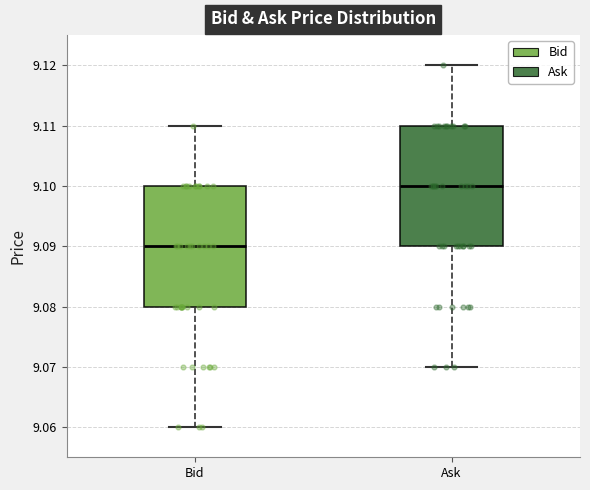

Which box's median line is the highest?

Ask